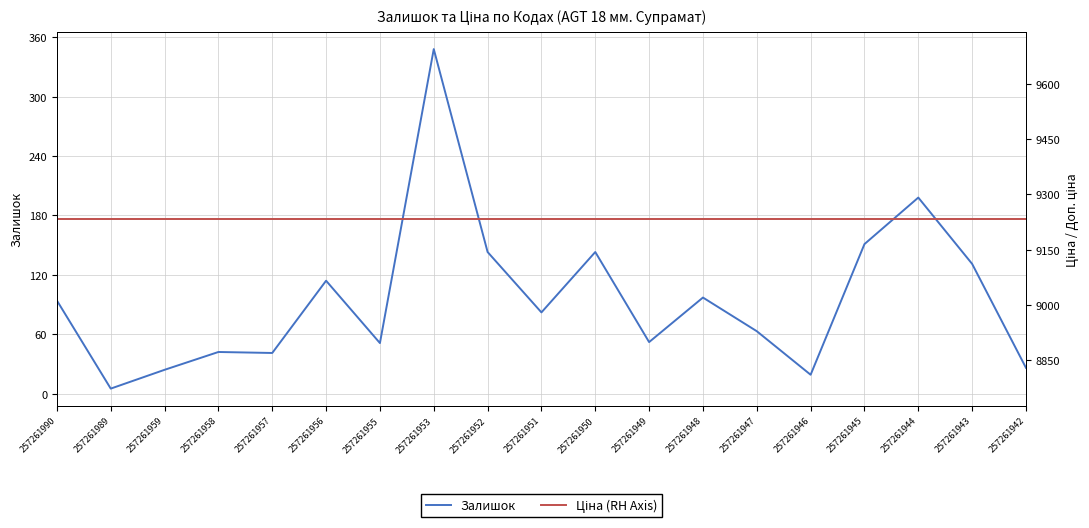

What is the sum of the Залишок values at 257261947 and 257261956?

177